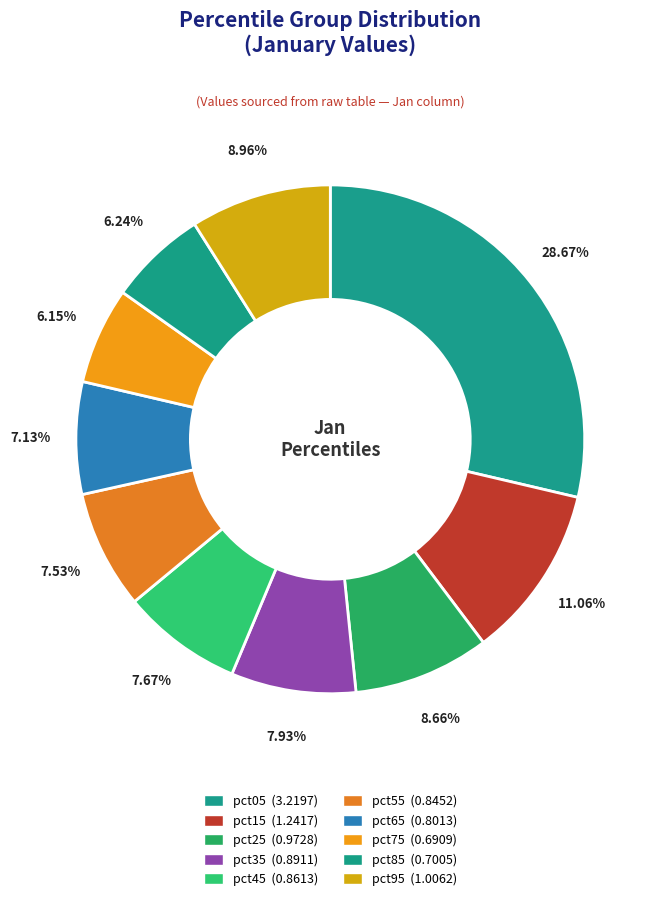

To the nearest percent, what portion does pct85 represent?

6%